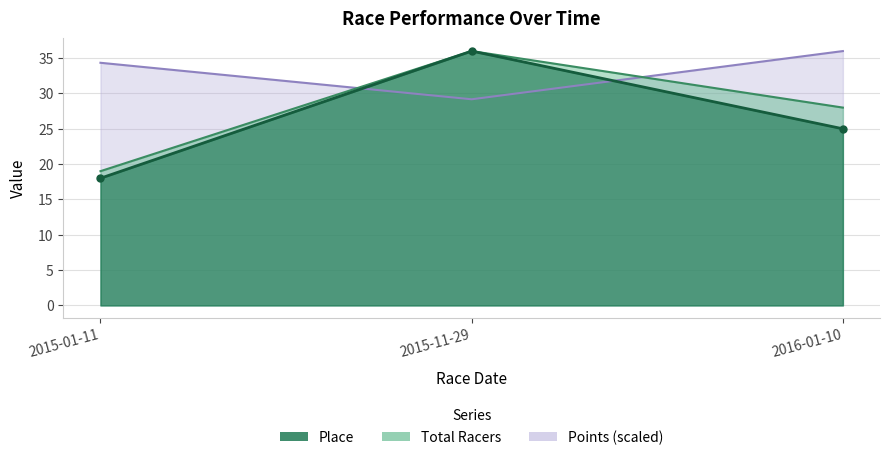

What is the sum of the Points values at 2016-01-10 and 2015-01-11?

70.3